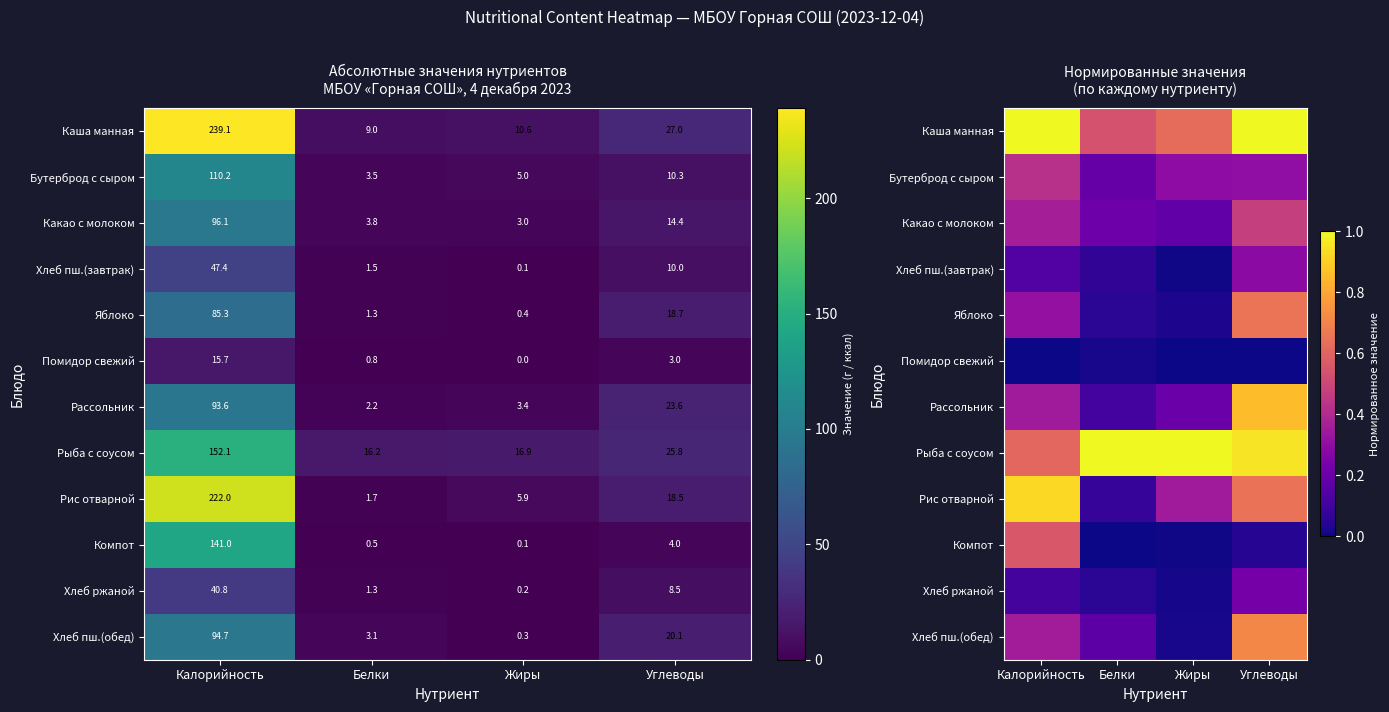

What is the spread (max minus min) of values at Белки?

1.0